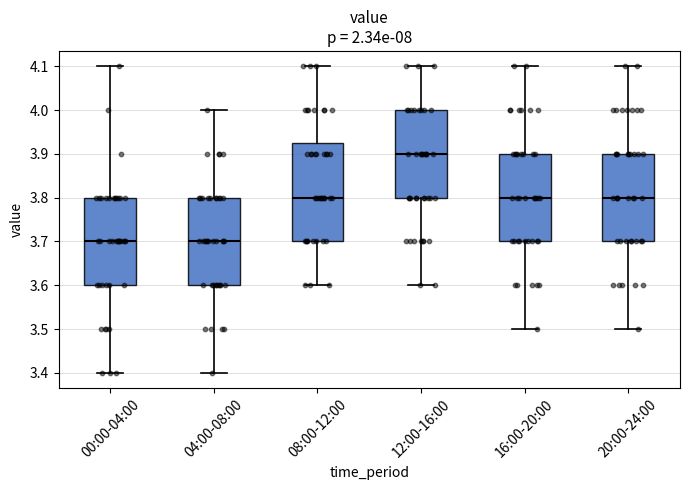

Which box has the highest median line?

12:00-16:00